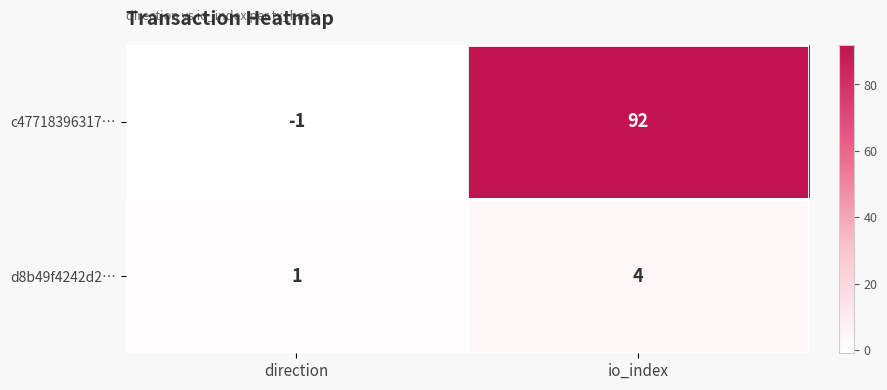

Reading left to right, extract all data points from this chart.

c47718396317…: direction=-1	io_index=92
d8b49f4242d2…: direction=1	io_index=4